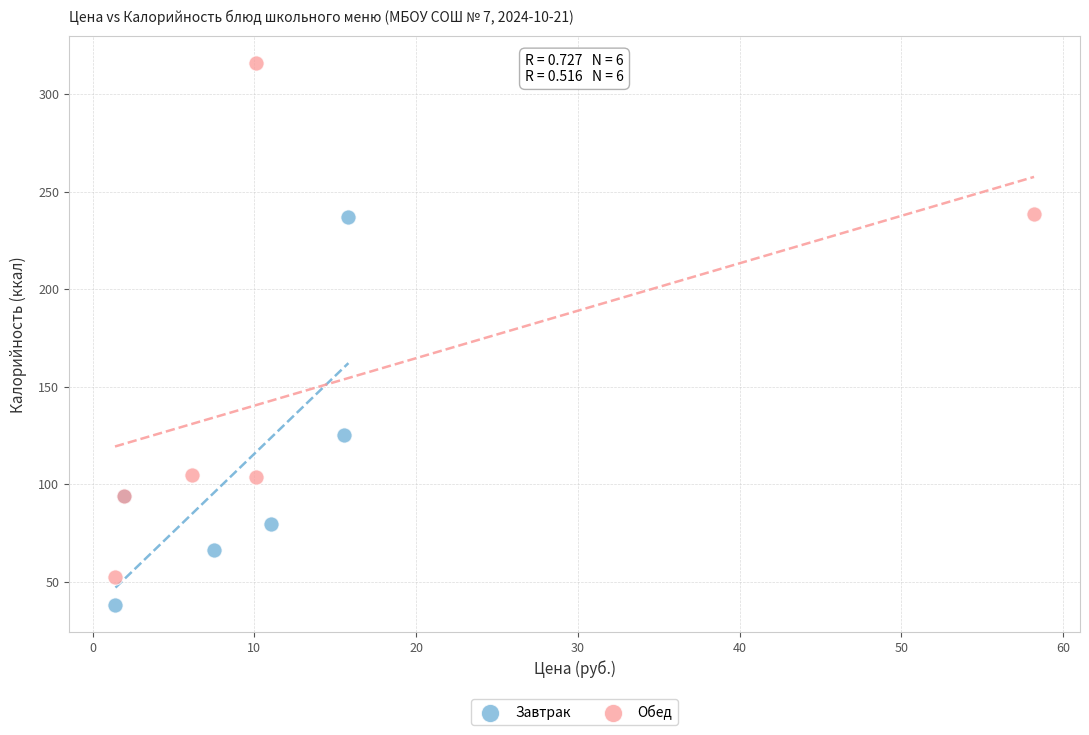

Which series contains the highest Y value?

Обед